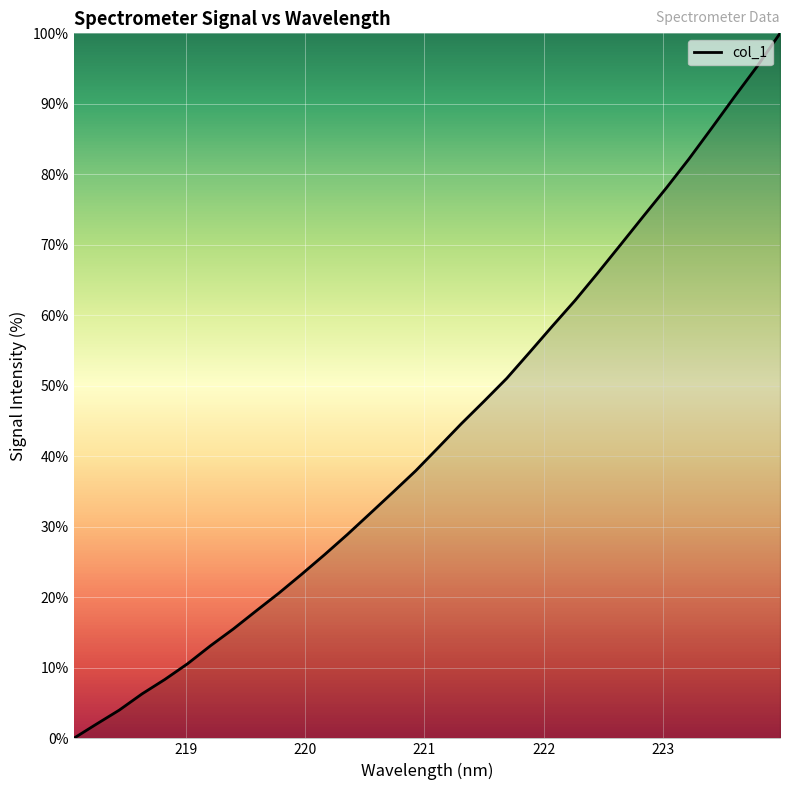

Does the chart display data point markers on the line(s)?

No